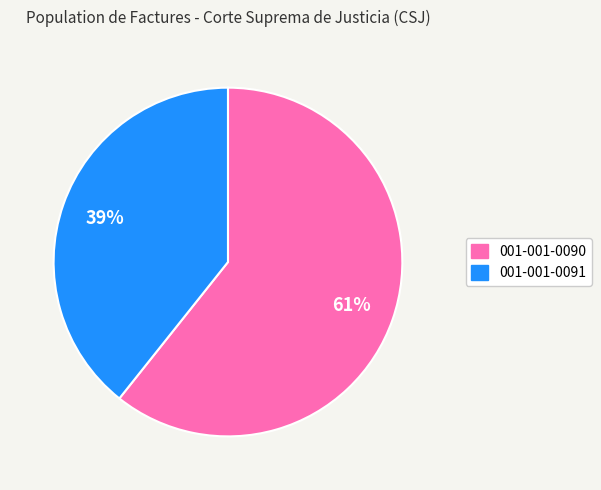

Rank the categories by value from highest to lowest.

001-001-0090, 001-001-0091